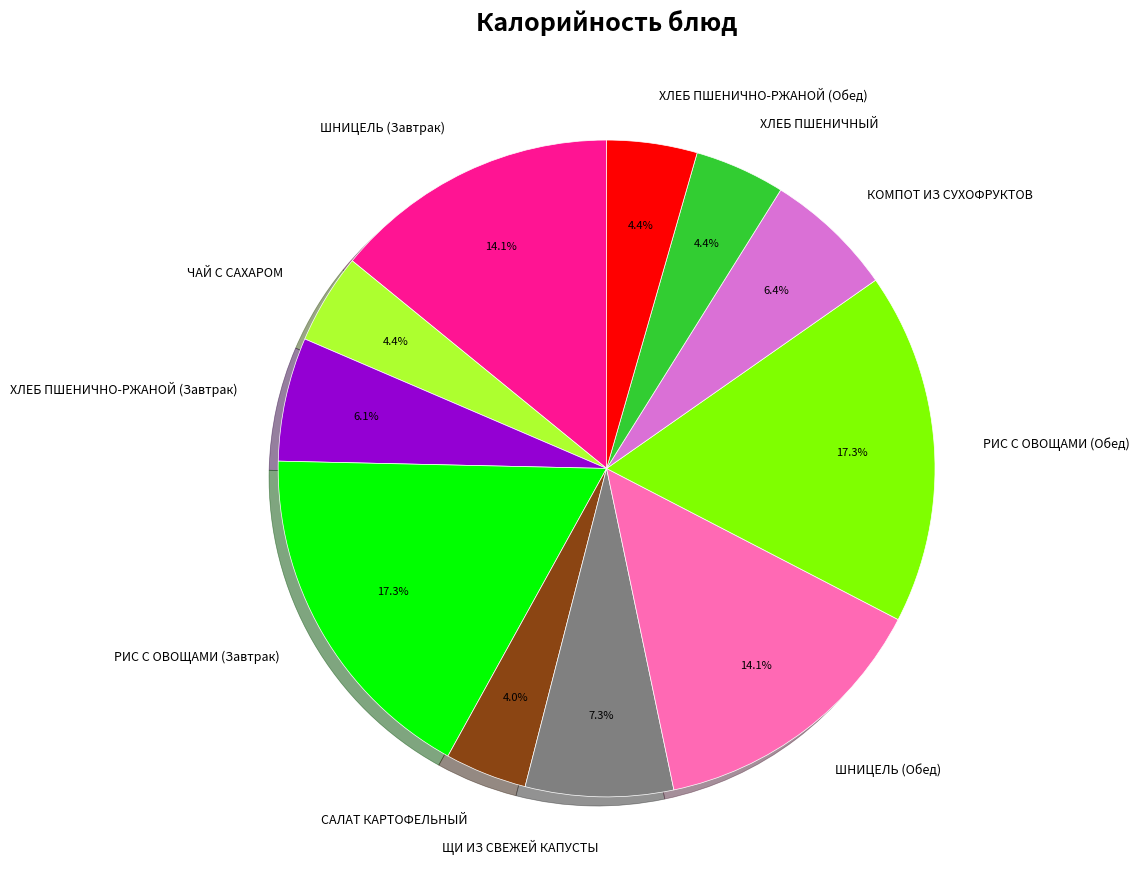

Between КОМПОТ ИЗ СУХОФРУКТОВ and ХЛЕБ ПШЕНИЧНО-РЖАНОЙ (Обед), which is larger?

КОМПОТ ИЗ СУХОФРУКТОВ